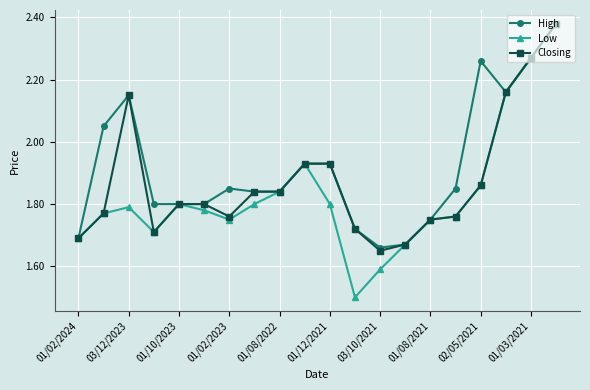

Which series has the widest spread of values?

Low